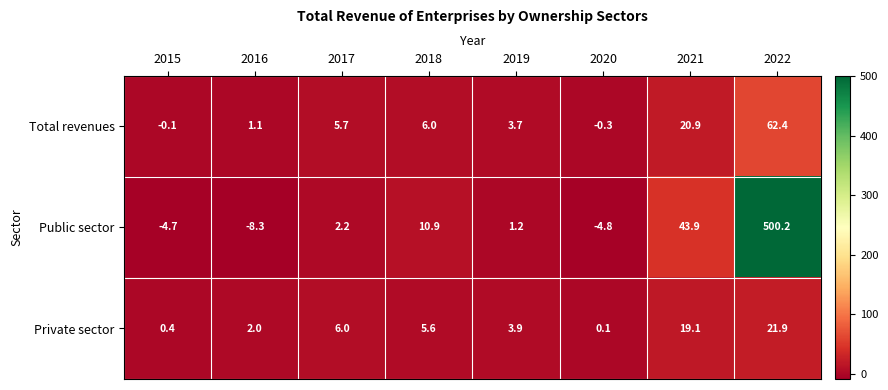

Is it true that Public sector equals -8.3 at 2016?

True